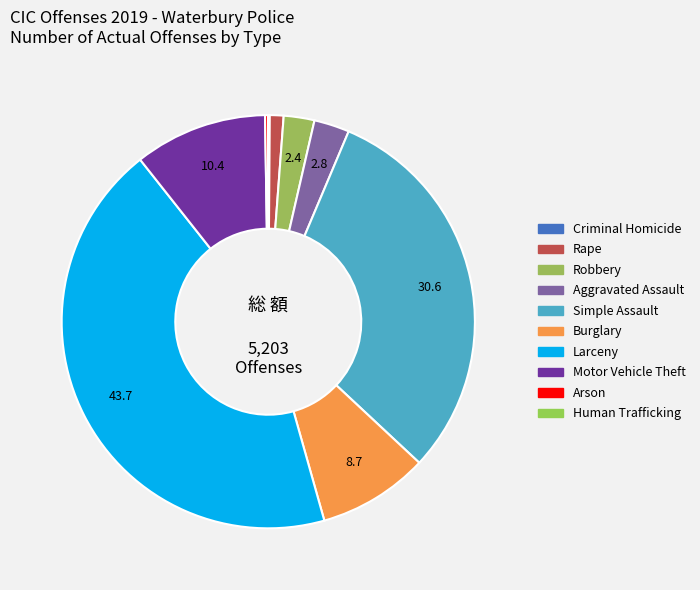

How many segments does this pie chart have?

10